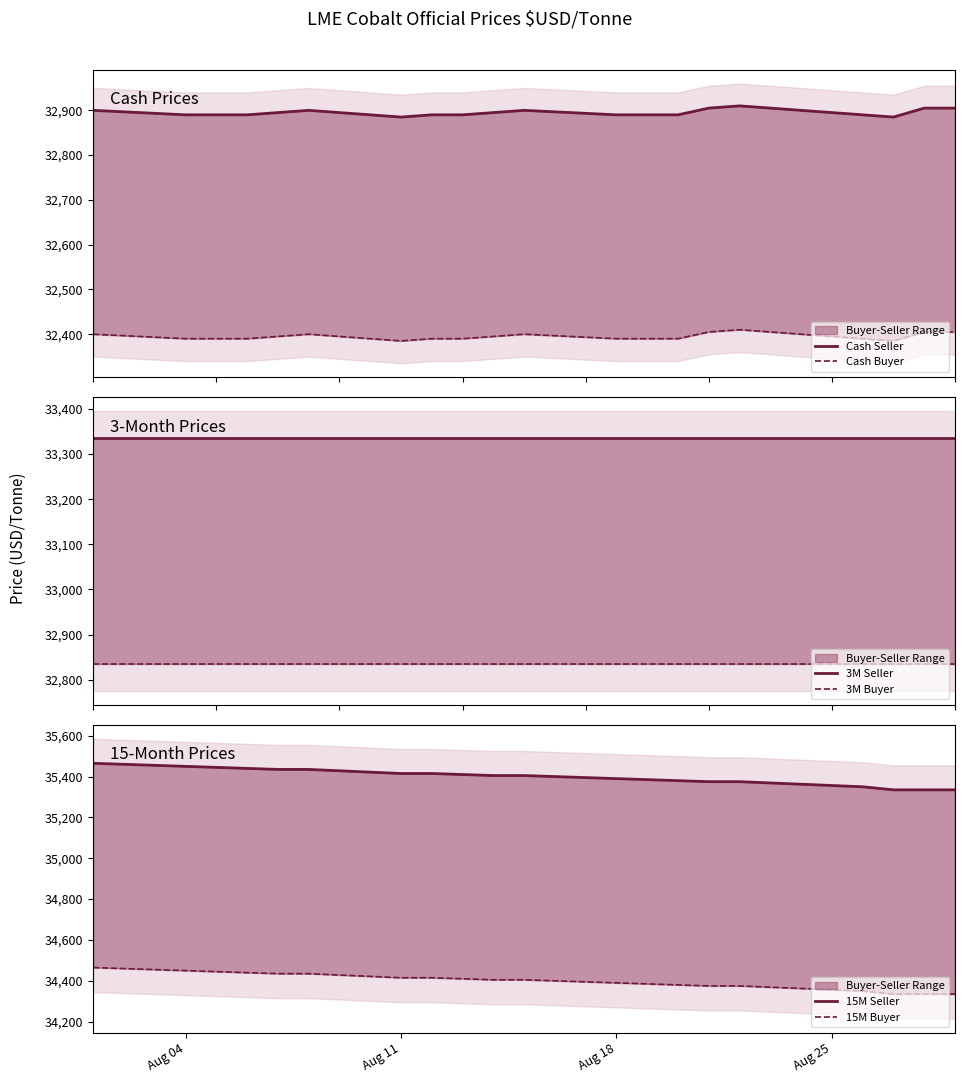

True or false: 3M Buyer and Cash Buyer cross at least once.

False